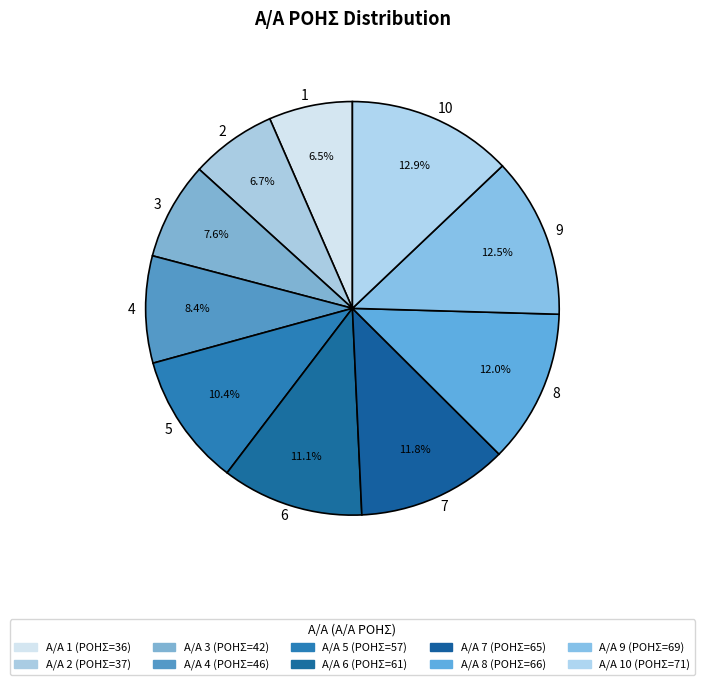

How many slices are in this pie chart?

10